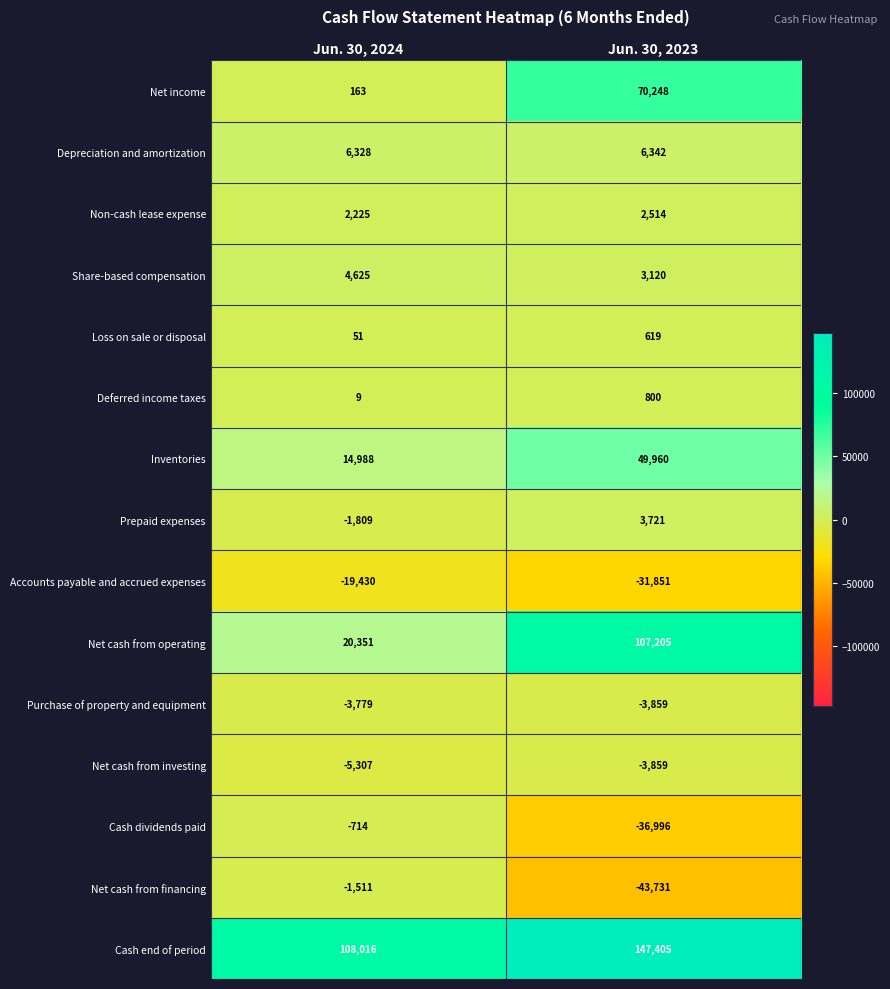

What is the approximate value of Accounts payable and accrued expenses at Jun. 30, 2023?

-31851